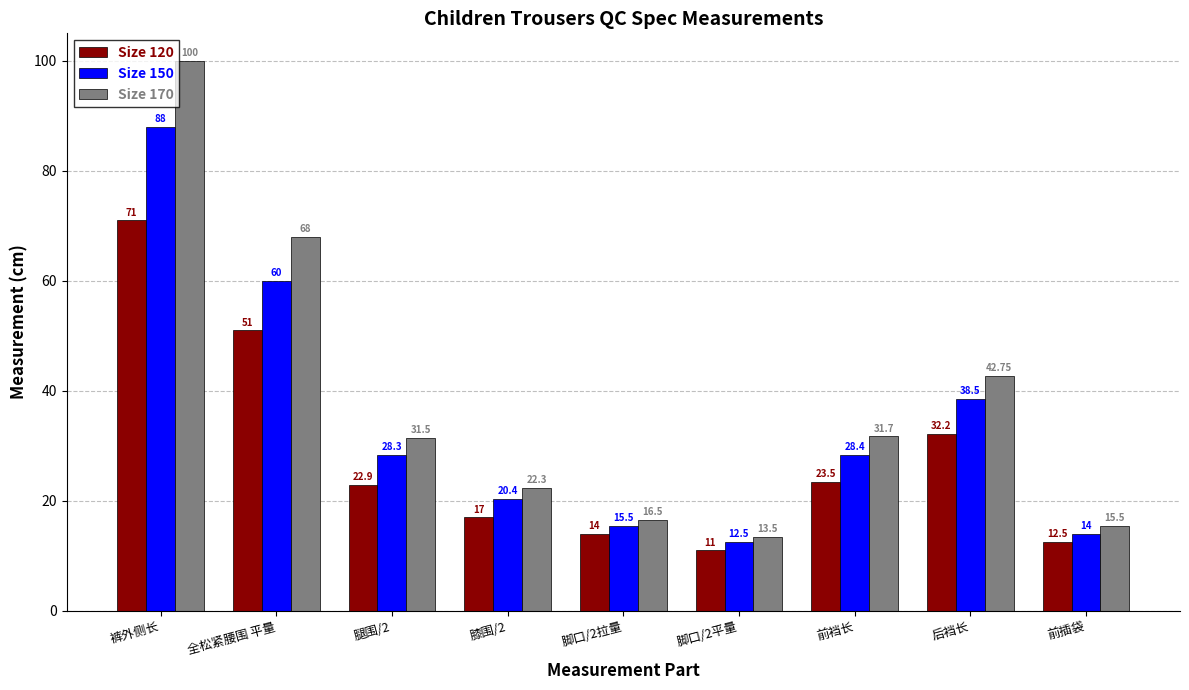

What position from the right is 后裆长?

2